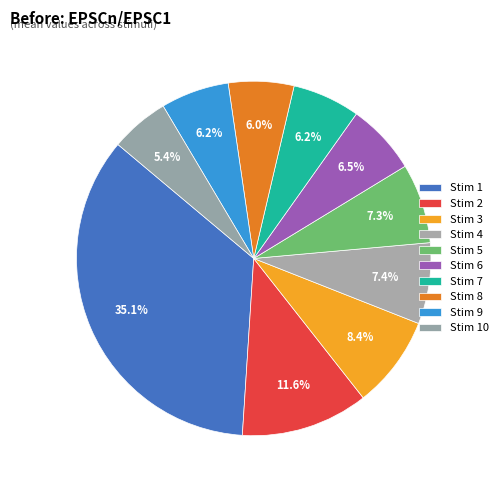

Combined, do Stim 8 and Stim 10 account for over 50%?

No